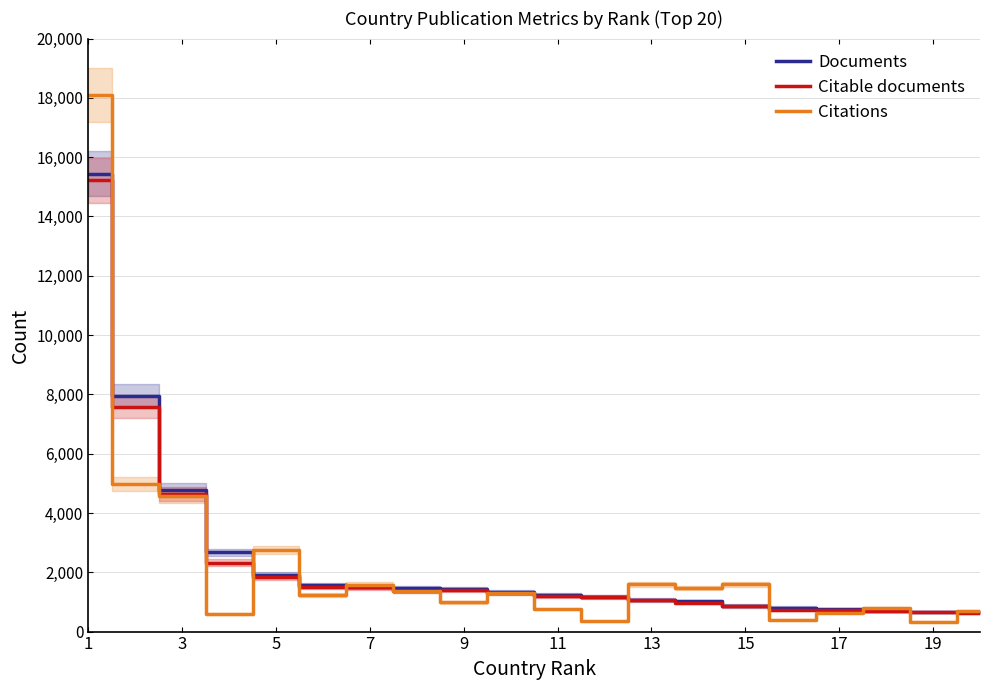

True or false: Documents has a value of 4076 at 7.

False